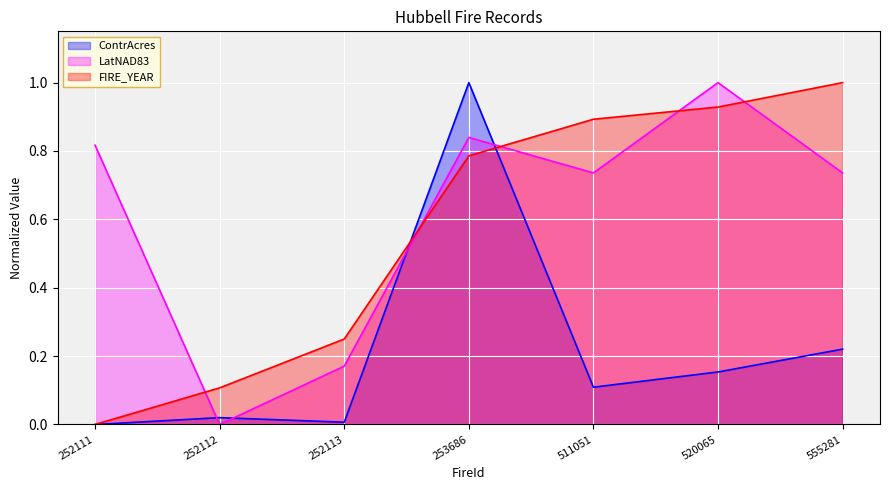

List the labels in order of FIRE_YEAR value, largest first.

555281, 520065, 511051, 253686, 252113, 252112, 252111